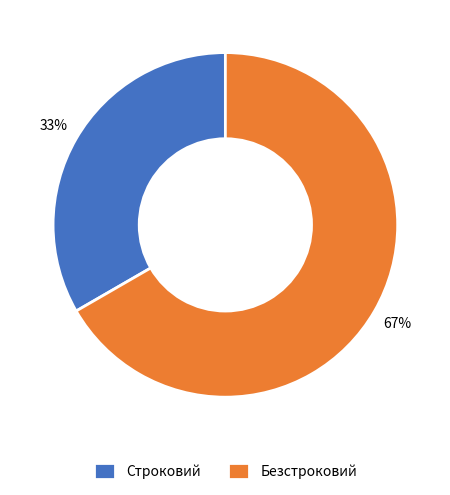

Rank the categories by value from highest to lowest.

Безстроковий, Строковий